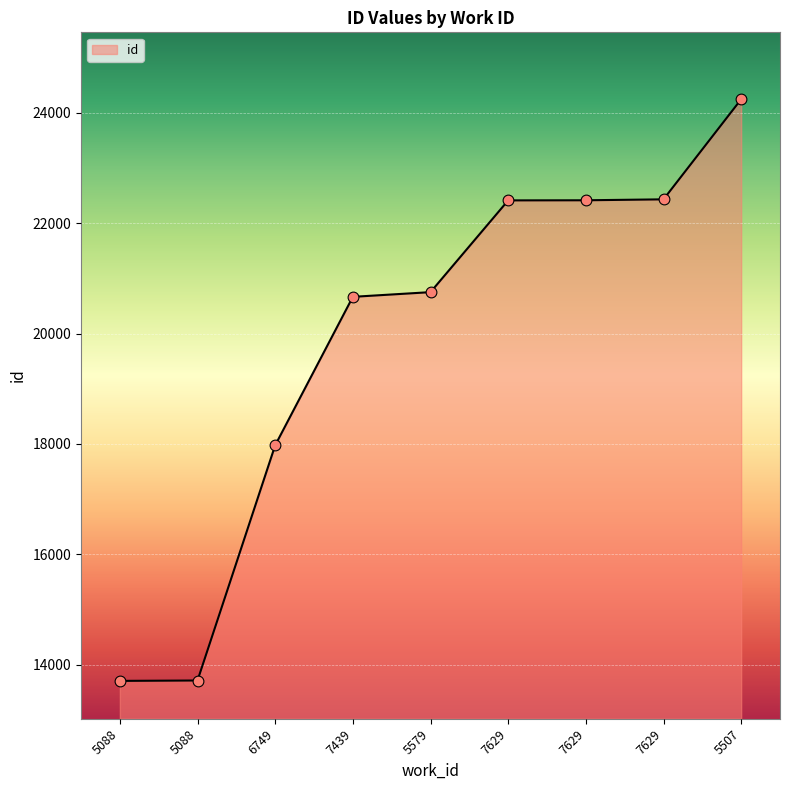

Is this an area chart (filled region under the line)?

Yes